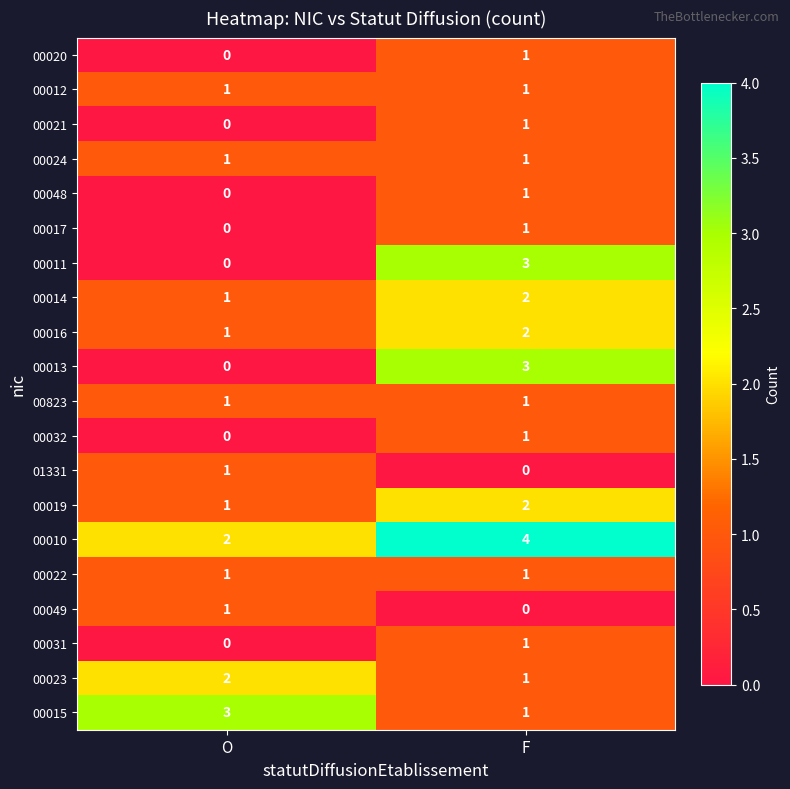

What is the total value across all series at F?

28